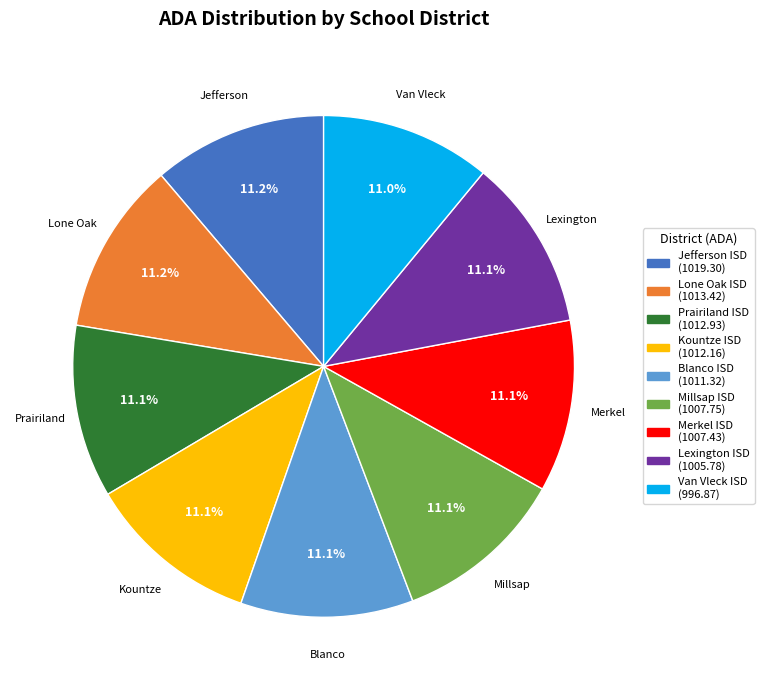

Does Prairiland ISD represent more than half of the total?

No